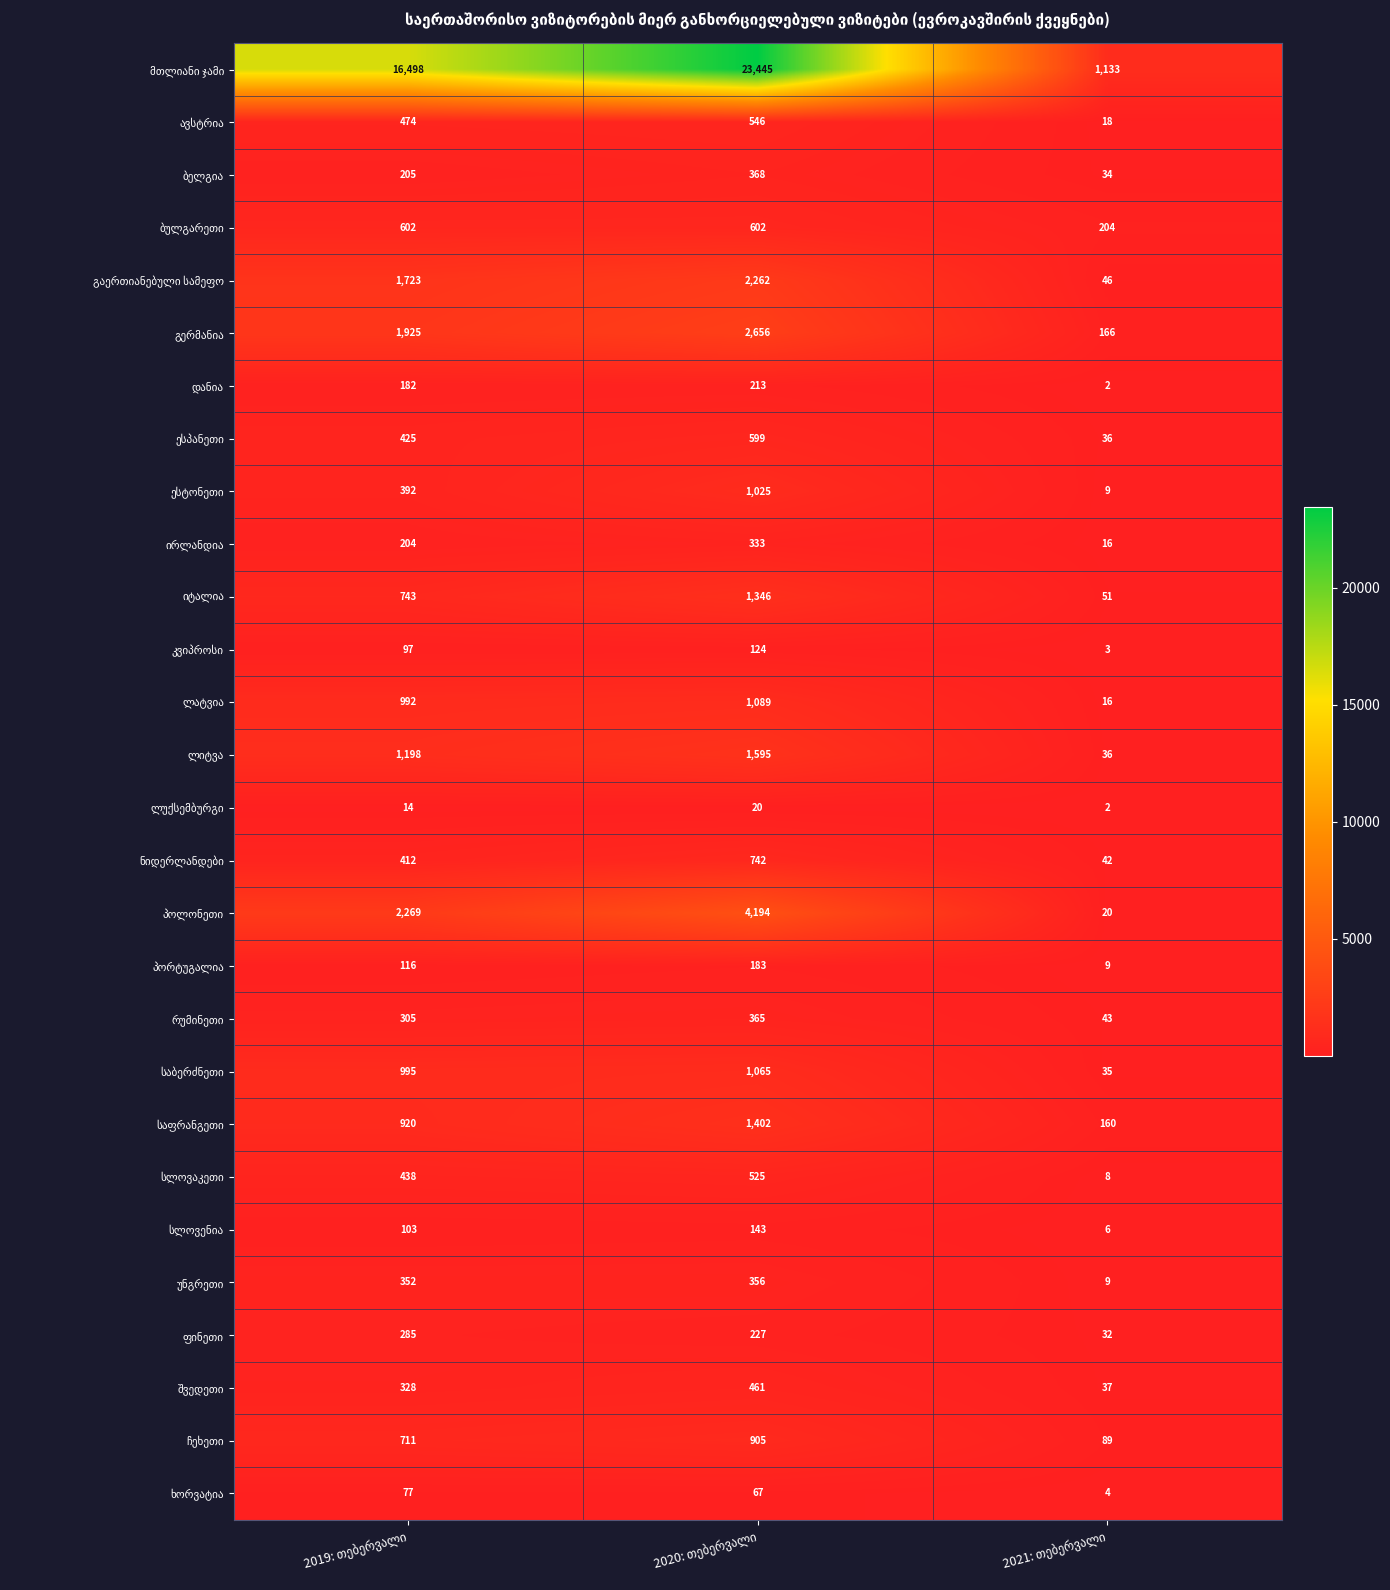

What is the greatest value displayed?

23445